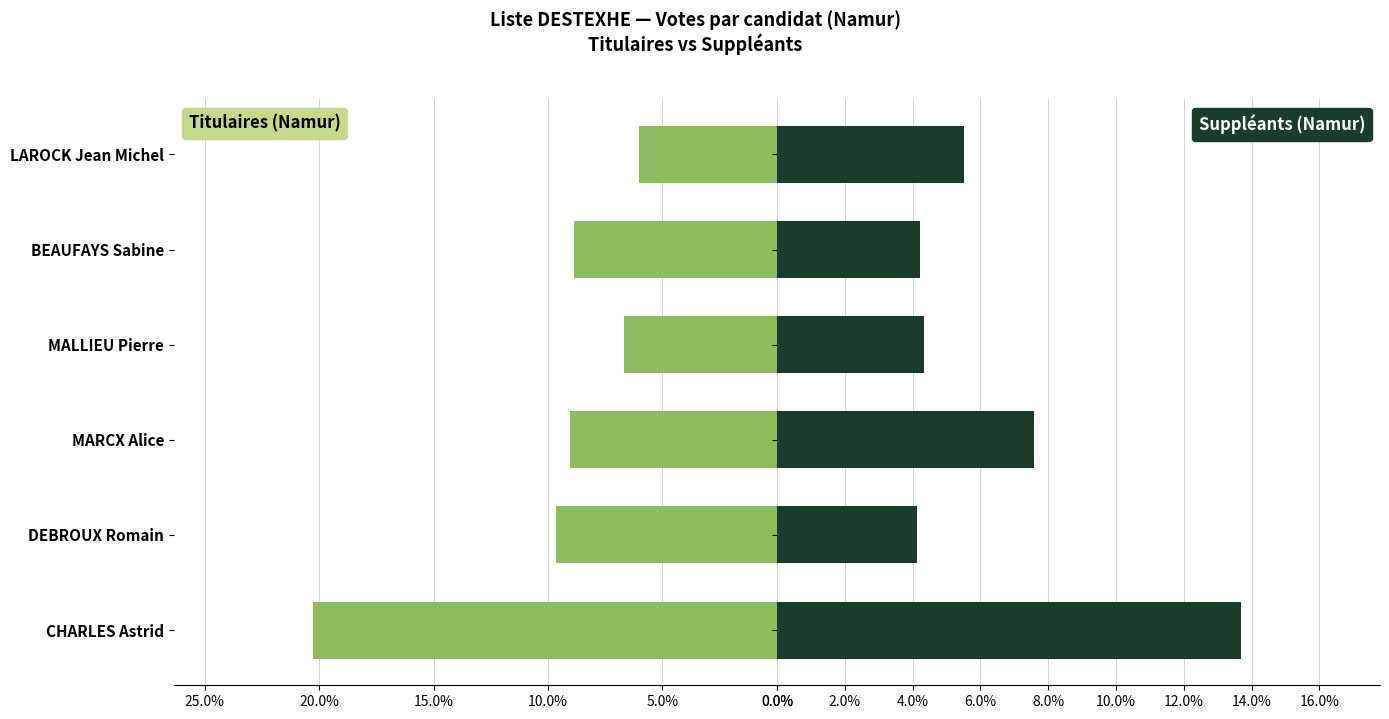

The value of Titulaires (Namur) at MARCX Alice is 9.1. True or false?

True